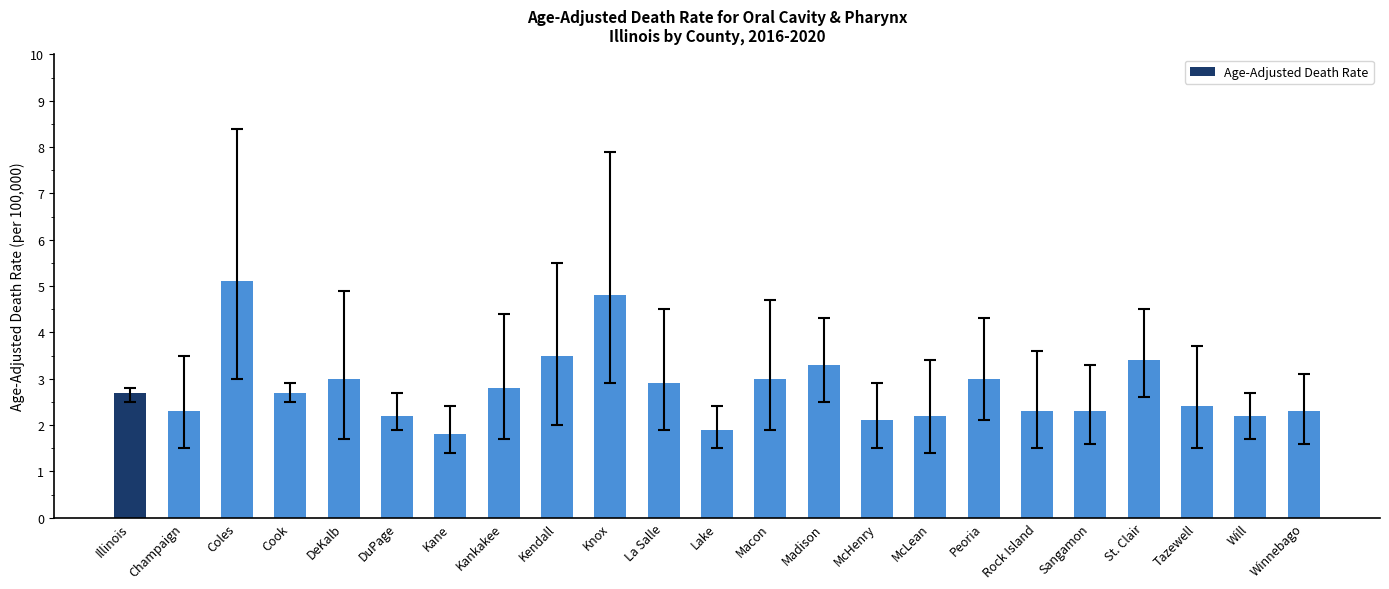

Which label corresponds to the smallest value in the chart?

Kane